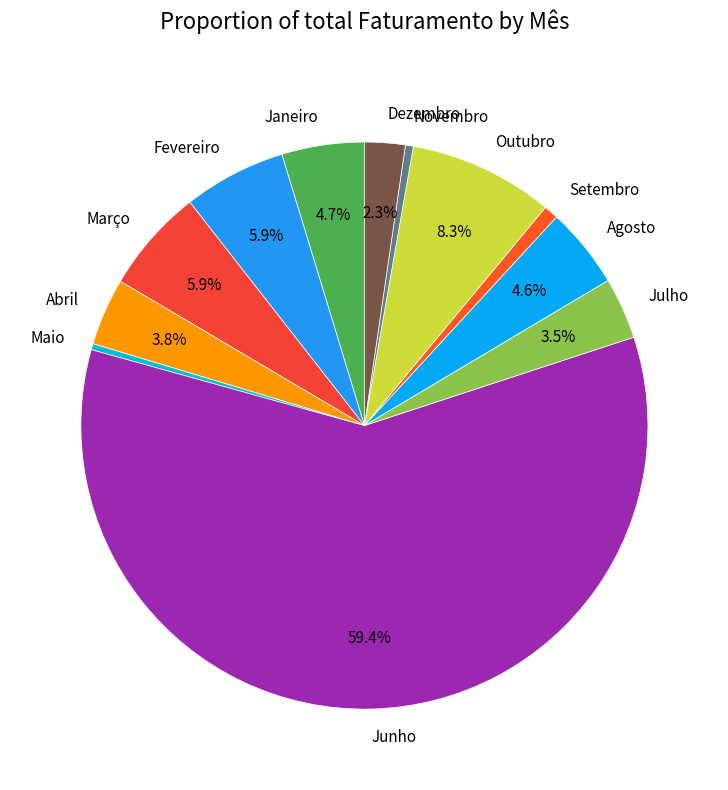

What is the largest slice in the pie chart?

Junho